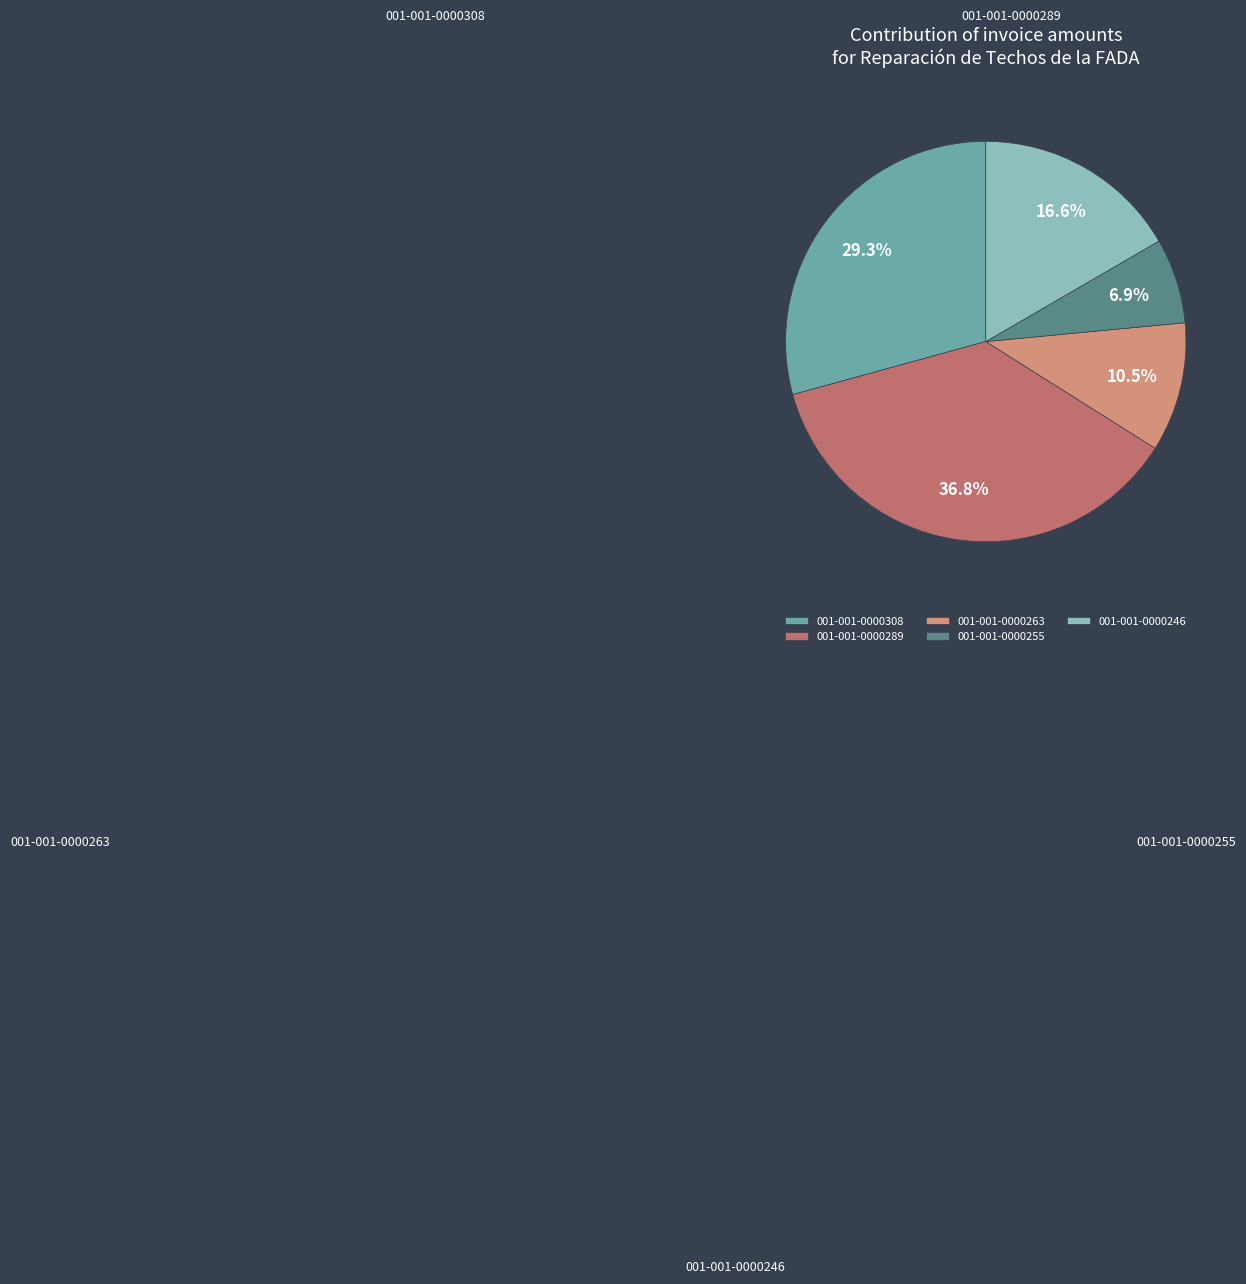

Which slice is the largest?

001-001-0000289